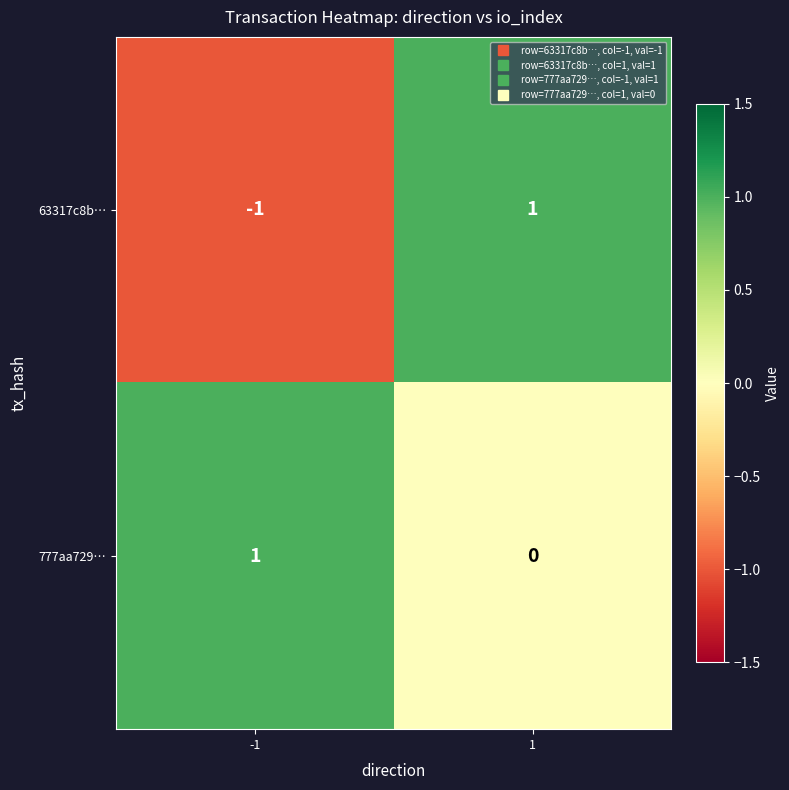

Which series has the widest spread of values?

63317c8b…